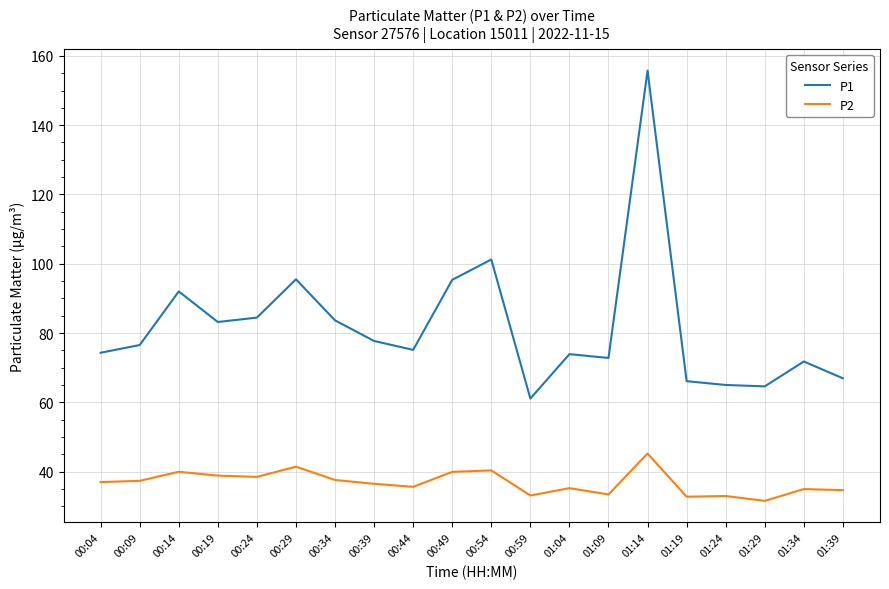

True or false: P1 and P2 cross at least once.

False